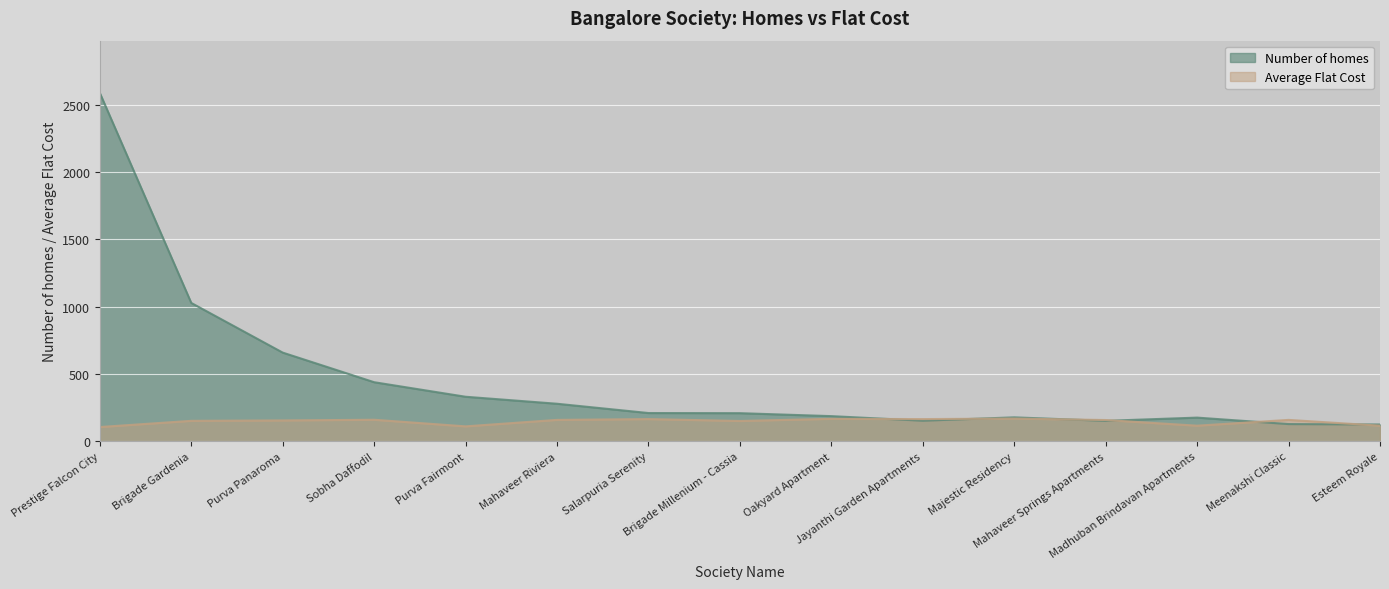

Read the Average Flat Cost value at Prestige Falcon City, to the nearest 10.

110